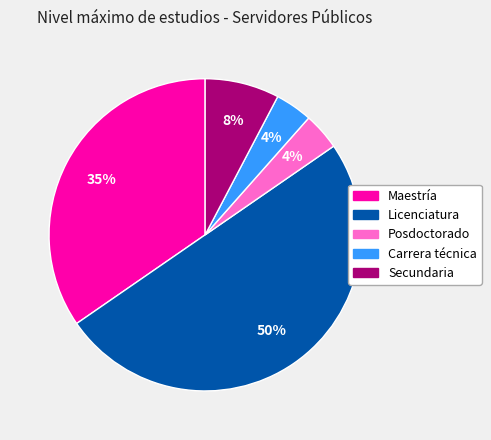

How many slices are in this pie chart?

5